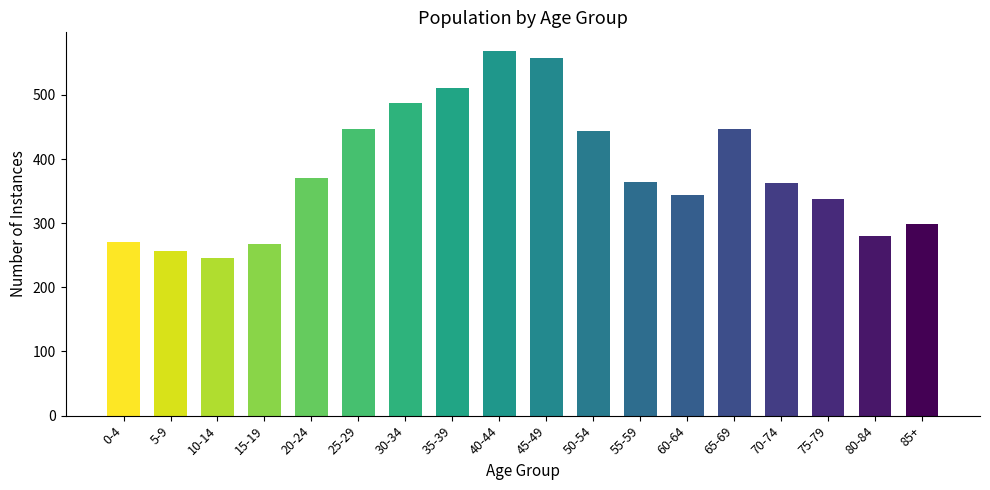

What is the sum of all values?

6857